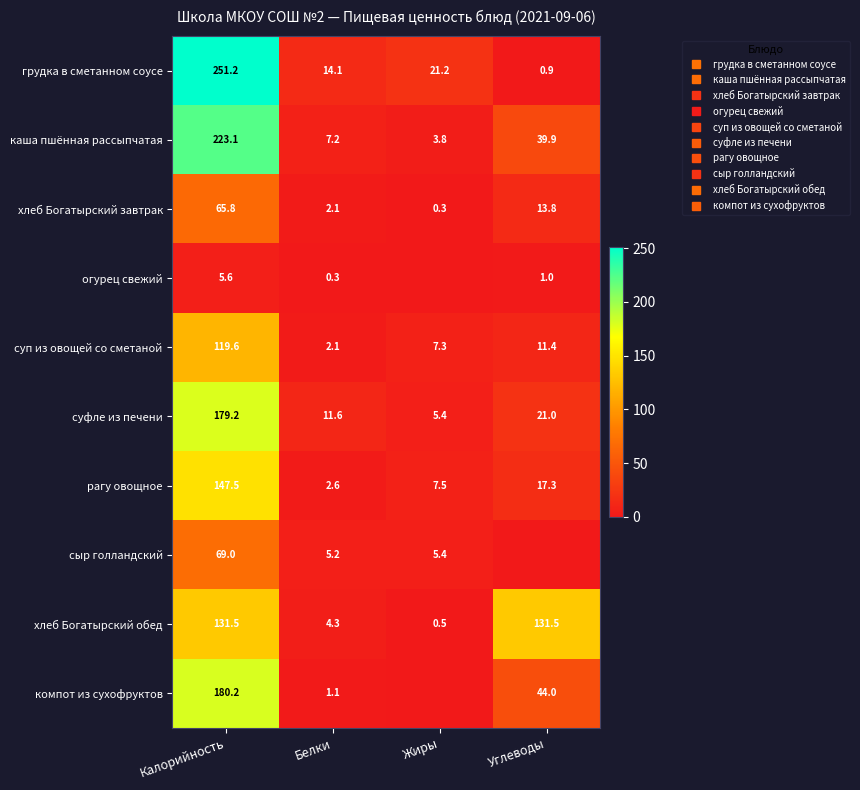

The суп из овощей со сметаной series shows 2.6 at Жиры. True or false?

False